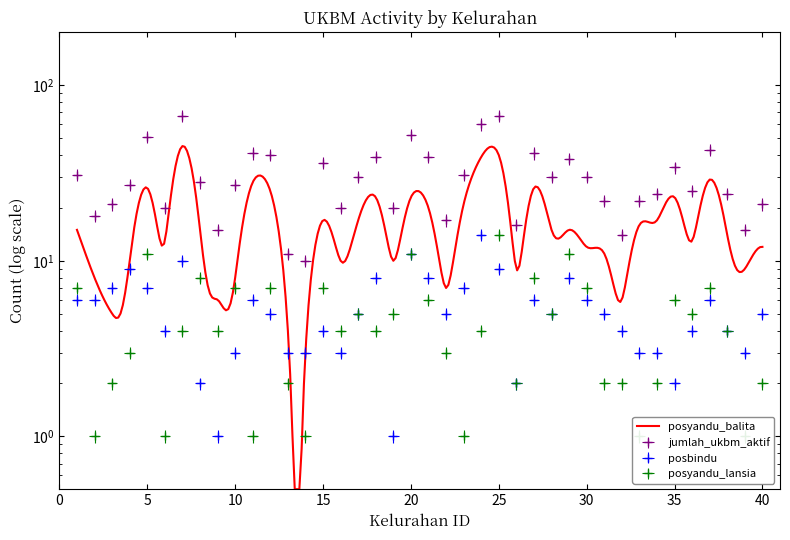

Which series has the widest spread of values?

jumlah_ukbm_aktif